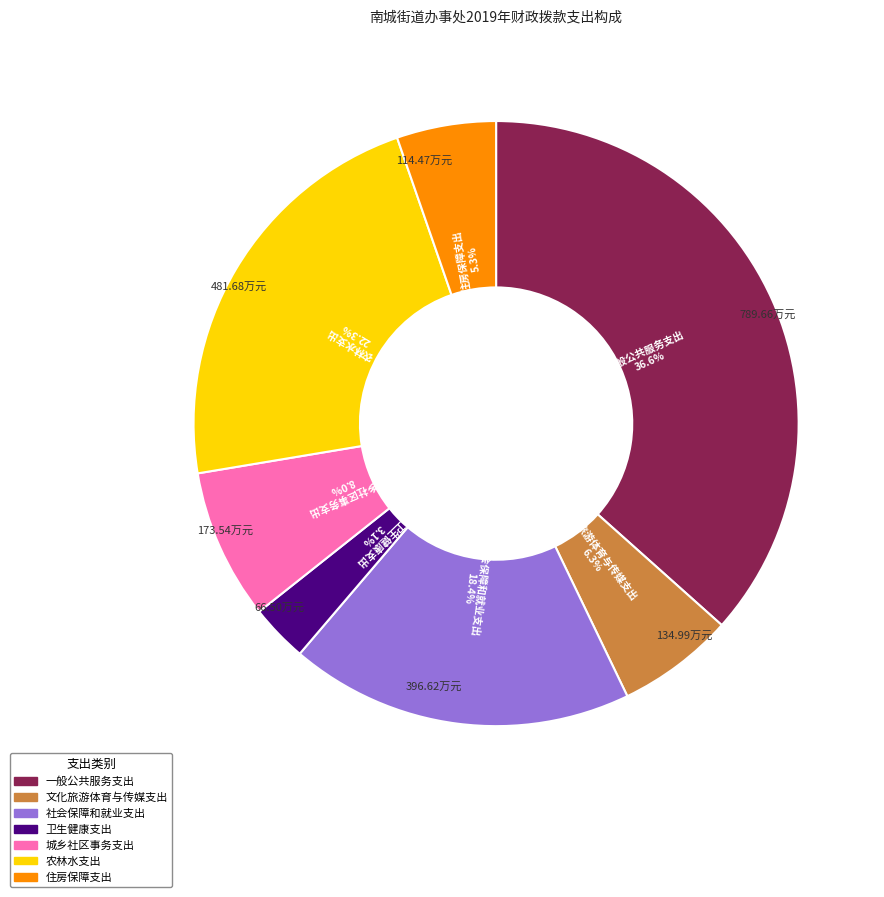

To the nearest percent, what percentage of the pie is 城乡社区事务支出?

8%